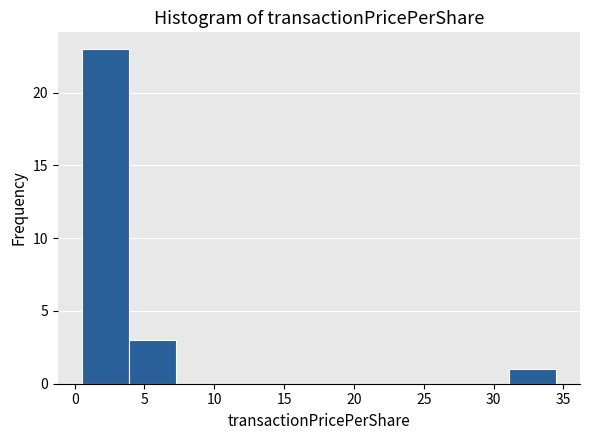

Reading left to right, transcribe this chart: for each bar, give the range it covers on the x-axis and its height. Neither the bar edges nor the heights are printed on the chart, so give them approximately, as read against the axes.

0.5 to 4.0: 23
4.0 to 7.5: 3
7.5 to 10.5: 0
10.5 to 14.0: 0
14.0 to 17.5: 0
17.5 to 21.0: 0
21.0 to 24.5: 0
24.5 to 27.5: 0
27.5 to 31.0: 0
31.0 to 34.5: 1